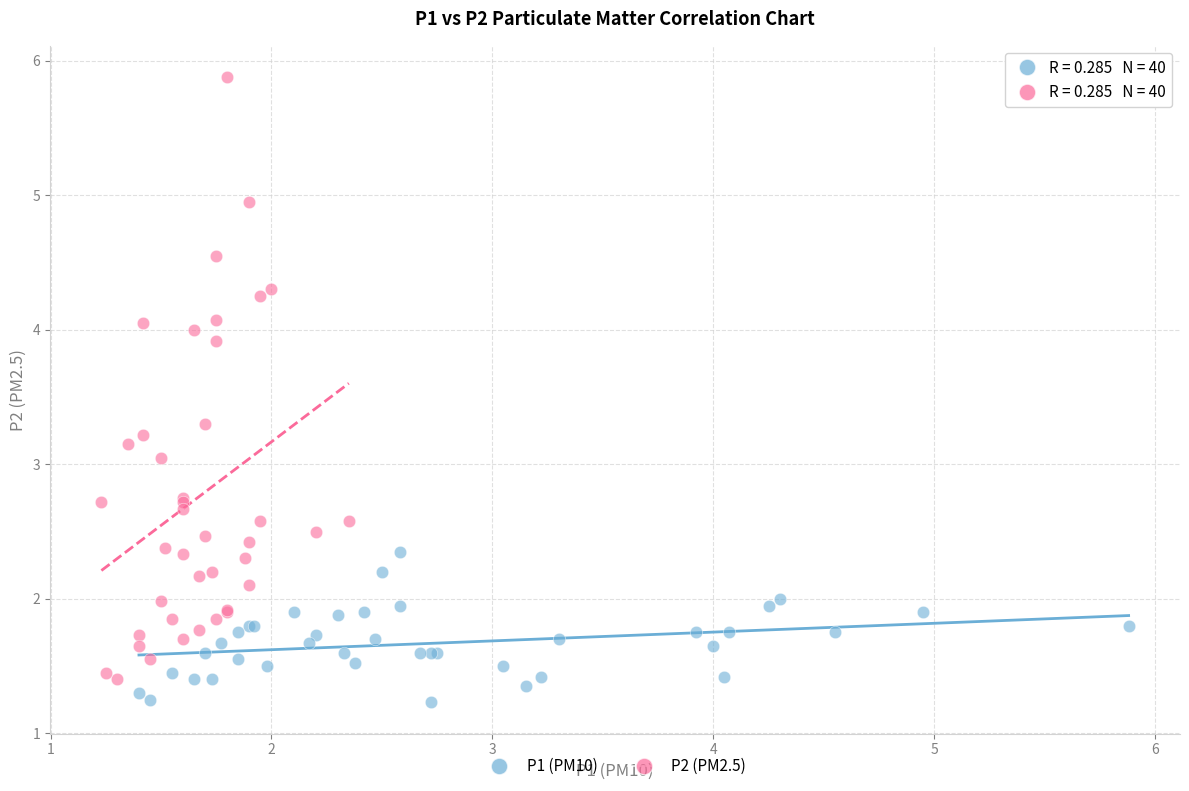

Which series has the largest Y range (max minus min)?

P2 (PM2.5)